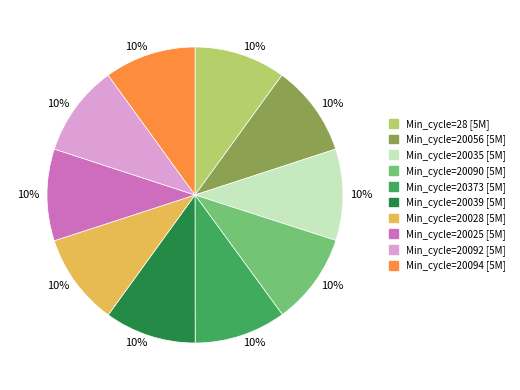

Does any single category account for the majority?

No